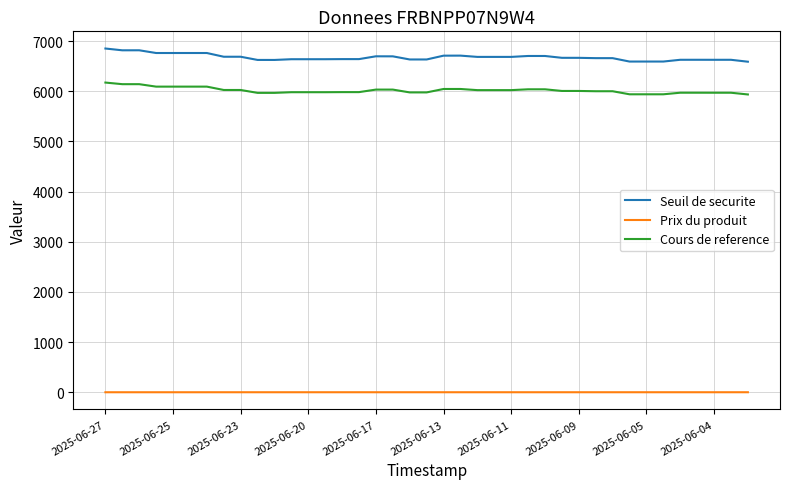

True or false: Cours de reference and Prix du produit cross at least once.

False